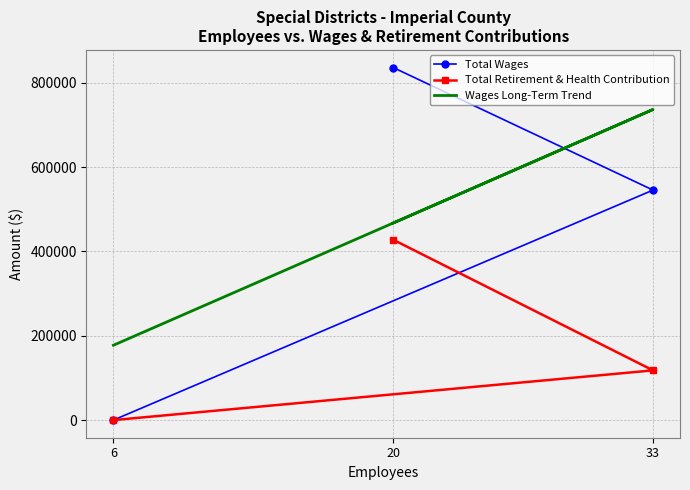

Reading left to right, extract all data points from this chart.

Total Wages: 836122.0	545522.0	0.0
Total Retirement & Health Contribution: 427767.0	117914.0	0.0
Wages Long-Term Trend: 467451.4	736684.5	177508.1